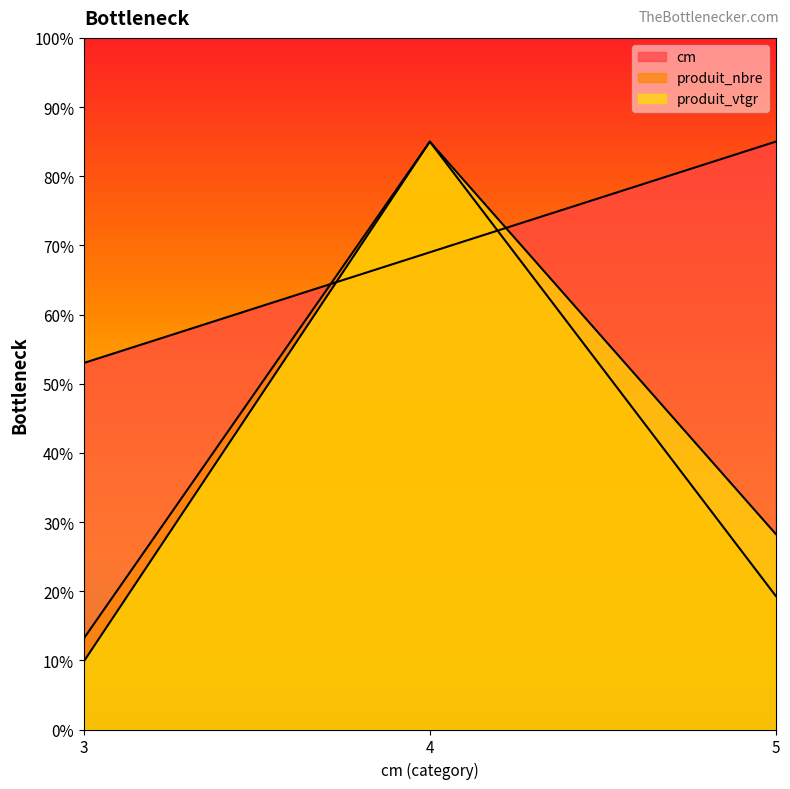

What is the sum of the cm values at 5 and 4?

154.0